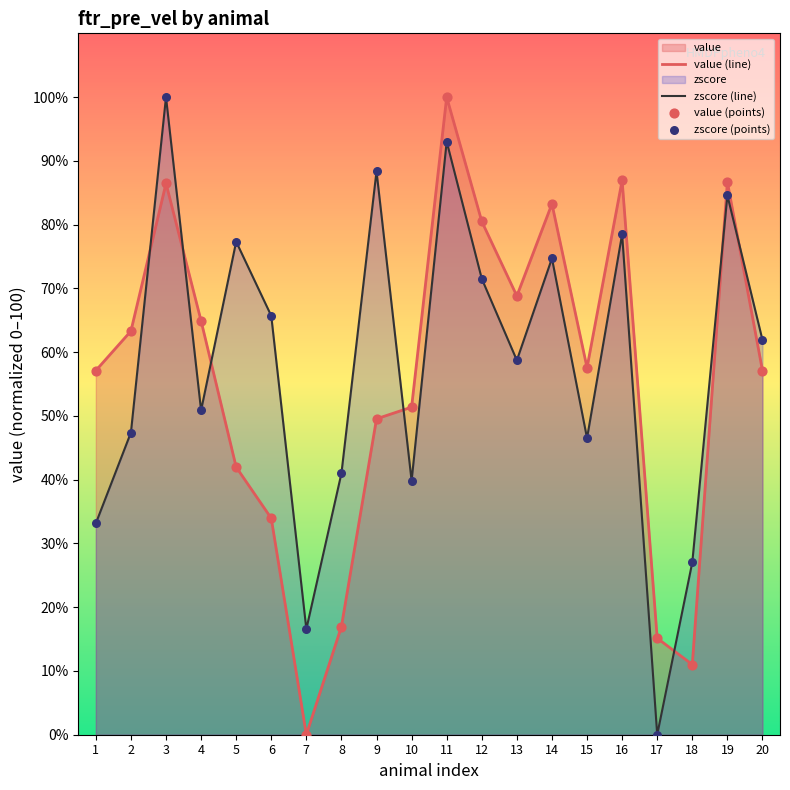

Which series reaches the maximum Y coordinate?

value (line)